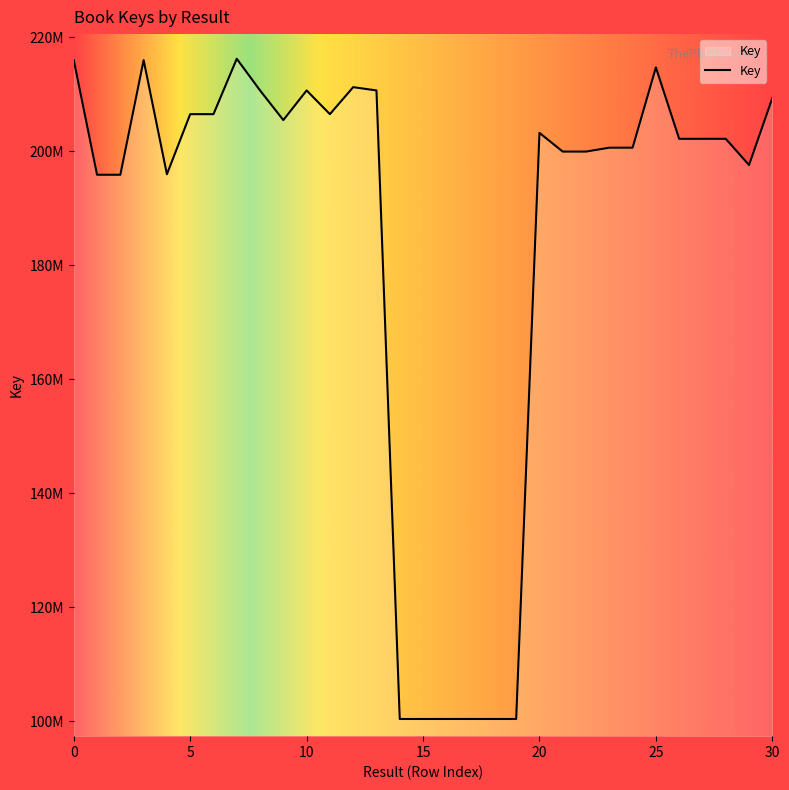

Does the chart display data point markers on the line(s)?

No